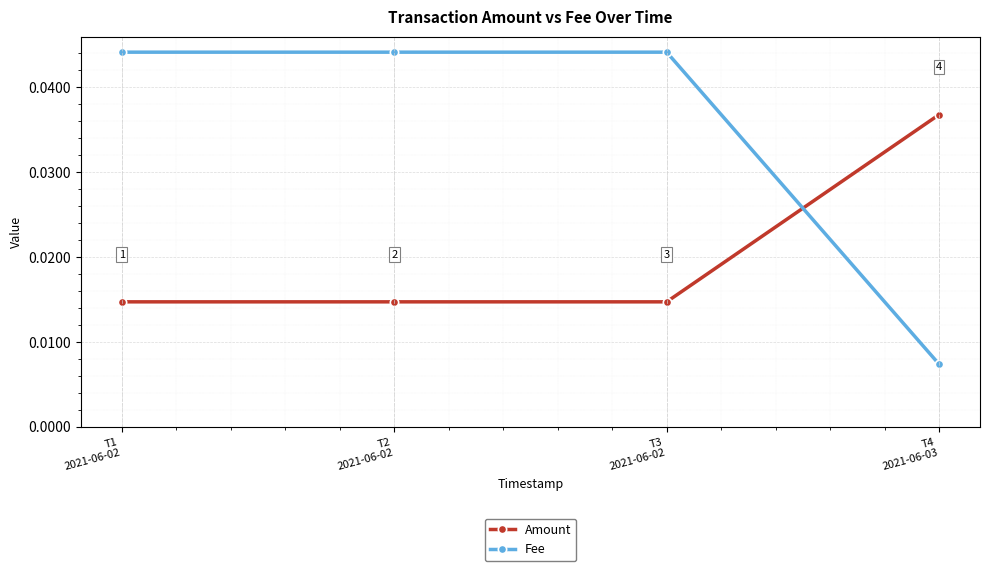

True or false: Amount has more than 1 interior local peaks.

False